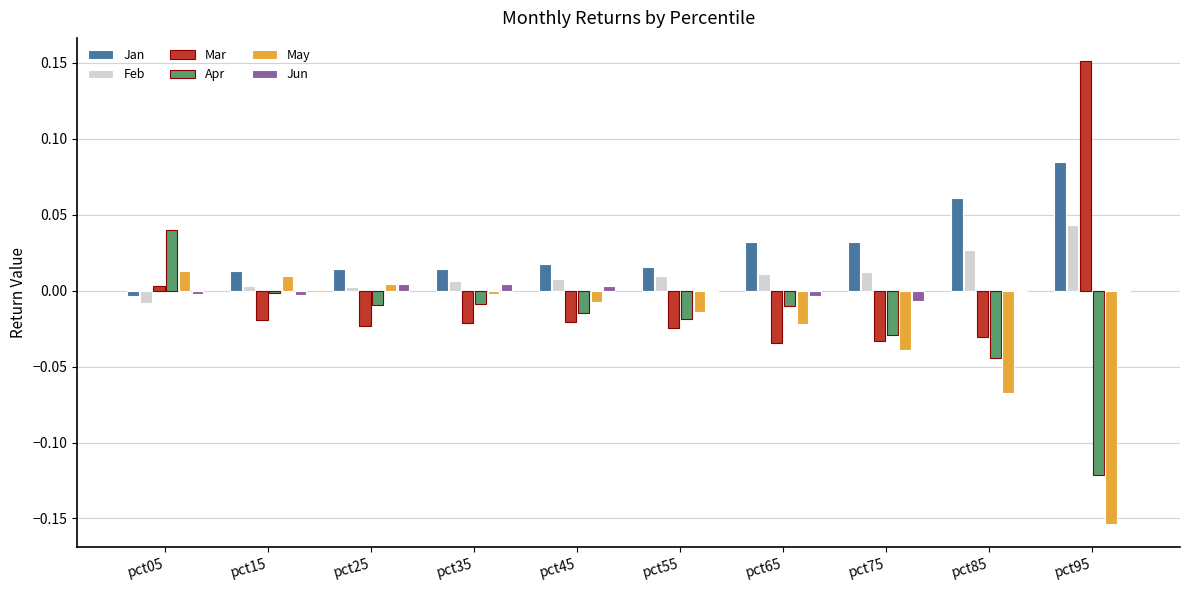

Between pct85 and pct95, which series saw the biggest shift?

Mar